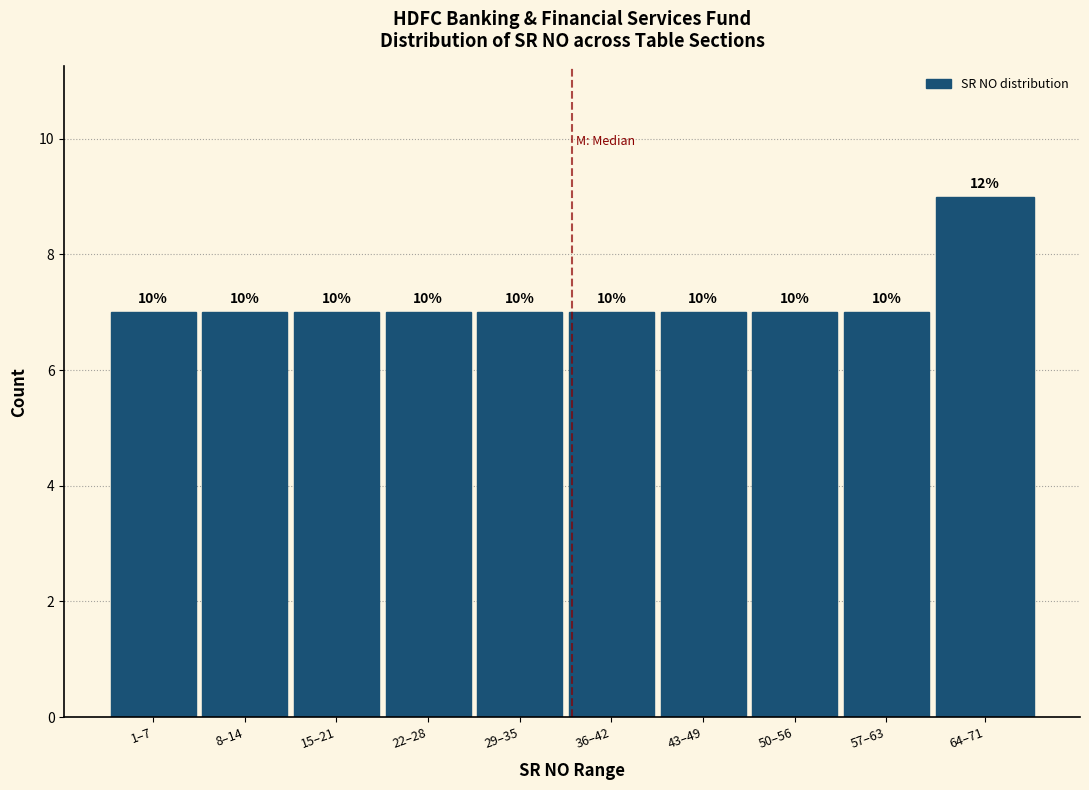

Are the bars horizontal?

No